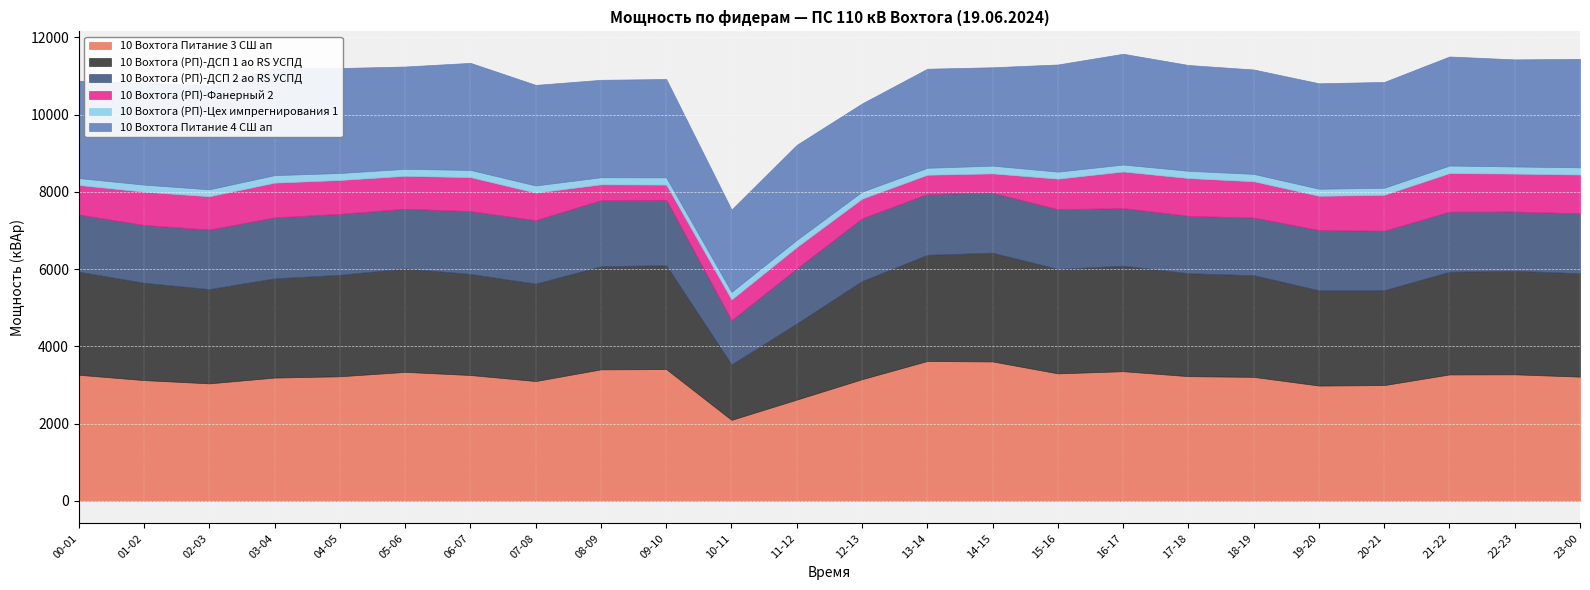

True or false: 10 Вохтога (РП)-Фанерный 2 and 10 Вохтога Питание 4 СШ ап intersect in this chart.

False